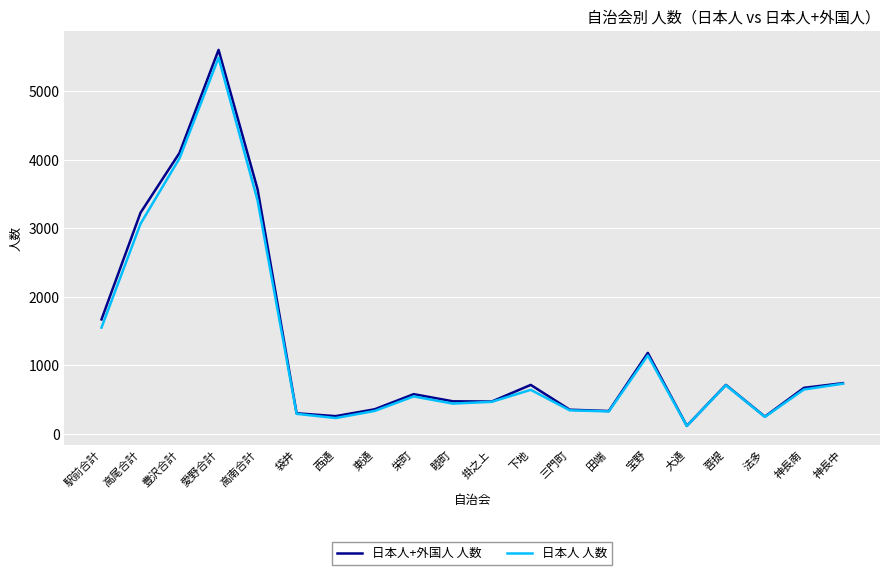

What is the difference between the highest and lowest values at 愛野合計?

115